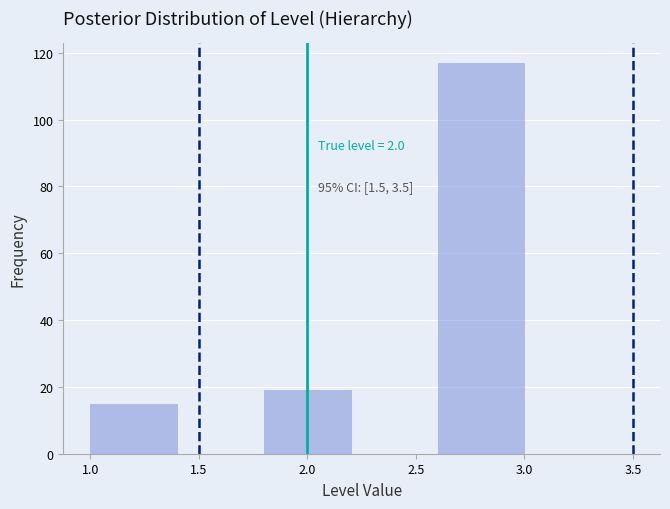

Which range on the x-axis has the tallest bar?

2.6 to 3.0